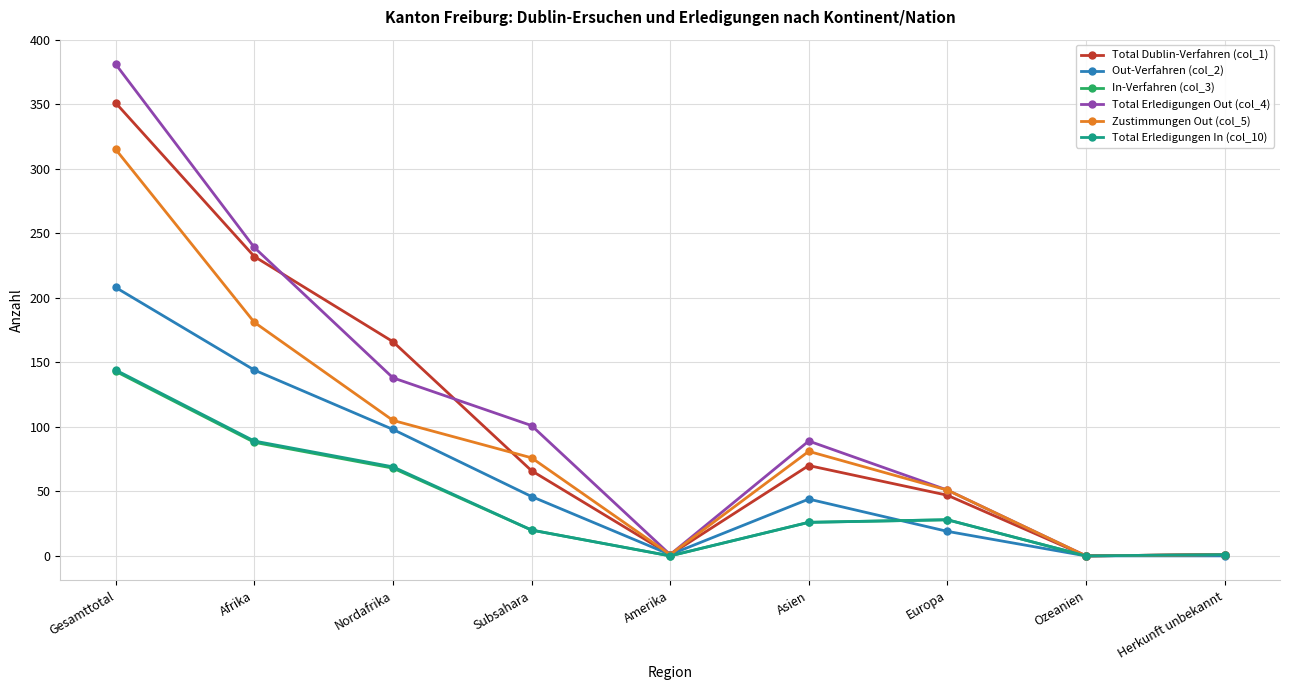

What is the highest value of the Total Erledigungen Out (col_4) series?

381